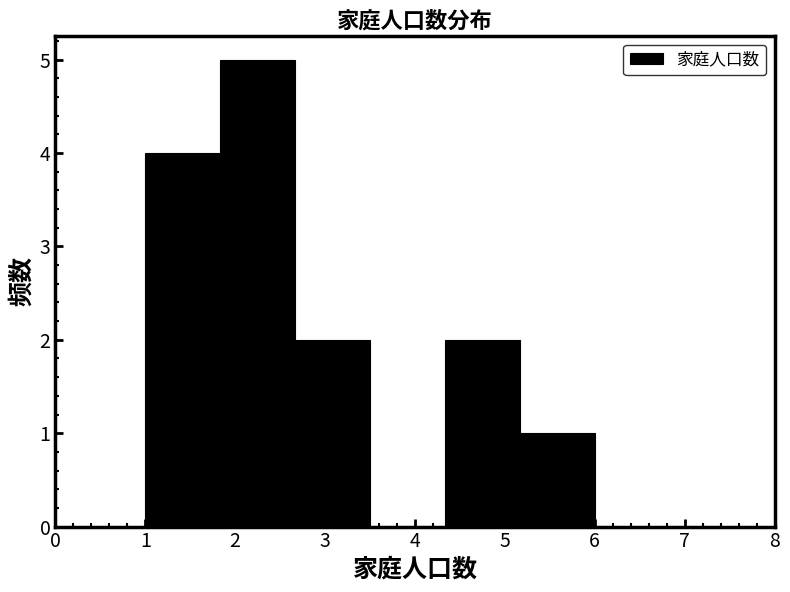

How tall is the bar that spans 4.3 to 5.2 on the x-axis? Neither the bar edges nor the heights are printed on the chart, so give them approximately, as read against the axes.

2